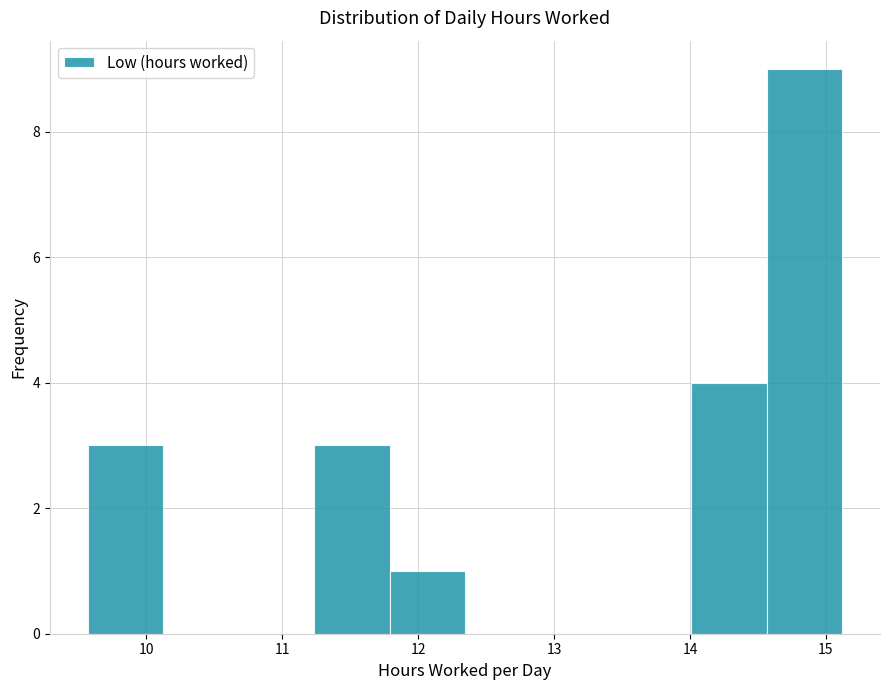

Reading left to right, transcribe this chart: for each bar, give the range it covers on the x-axis and its height. Neither the bar edges nor the heights are printed on the chart, so give them approximately, as read against the axes.

9.6 to 10.1: 3
10.1 to 10.7: 0
10.7 to 11.2: 0
11.2 to 11.8: 3
11.8 to 12.3: 1
12.3 to 12.9: 0
12.9 to 13.5: 0
13.5 to 14.0: 0
14.0 to 14.6: 4
14.6 to 15.1: 9